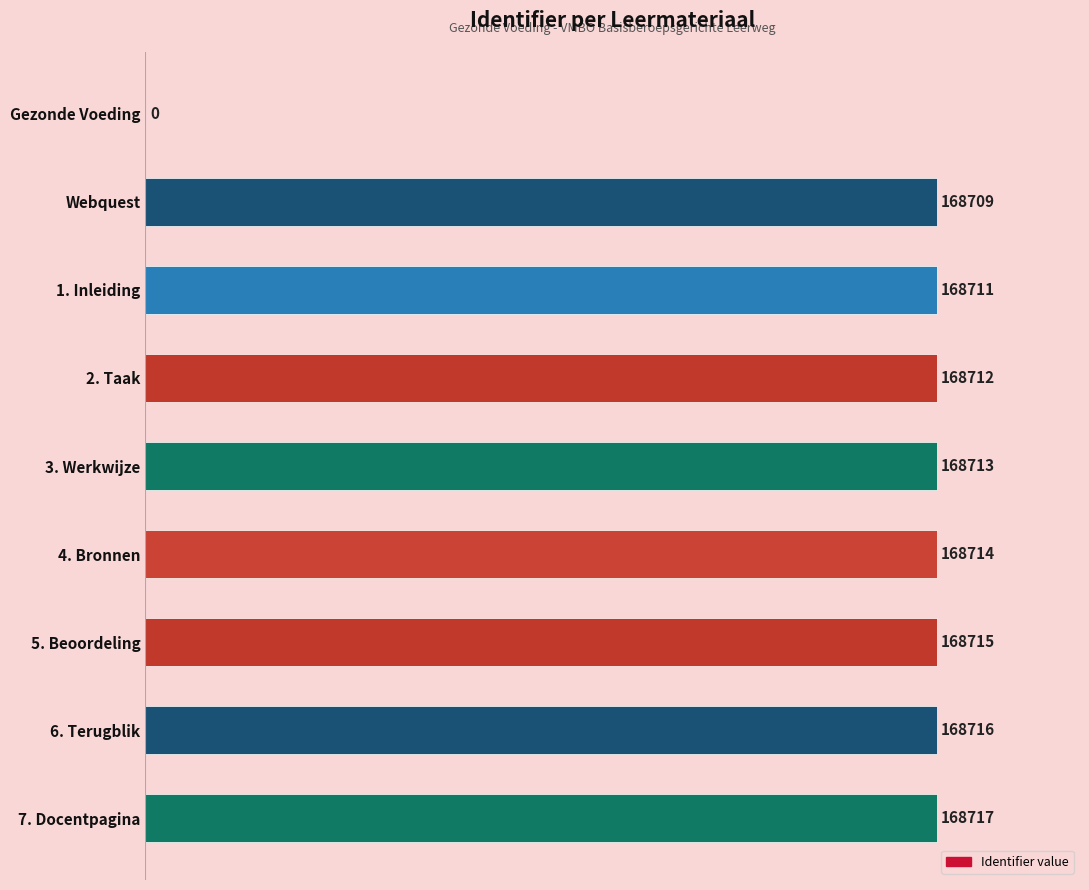

What is the sum of all values?

1349707